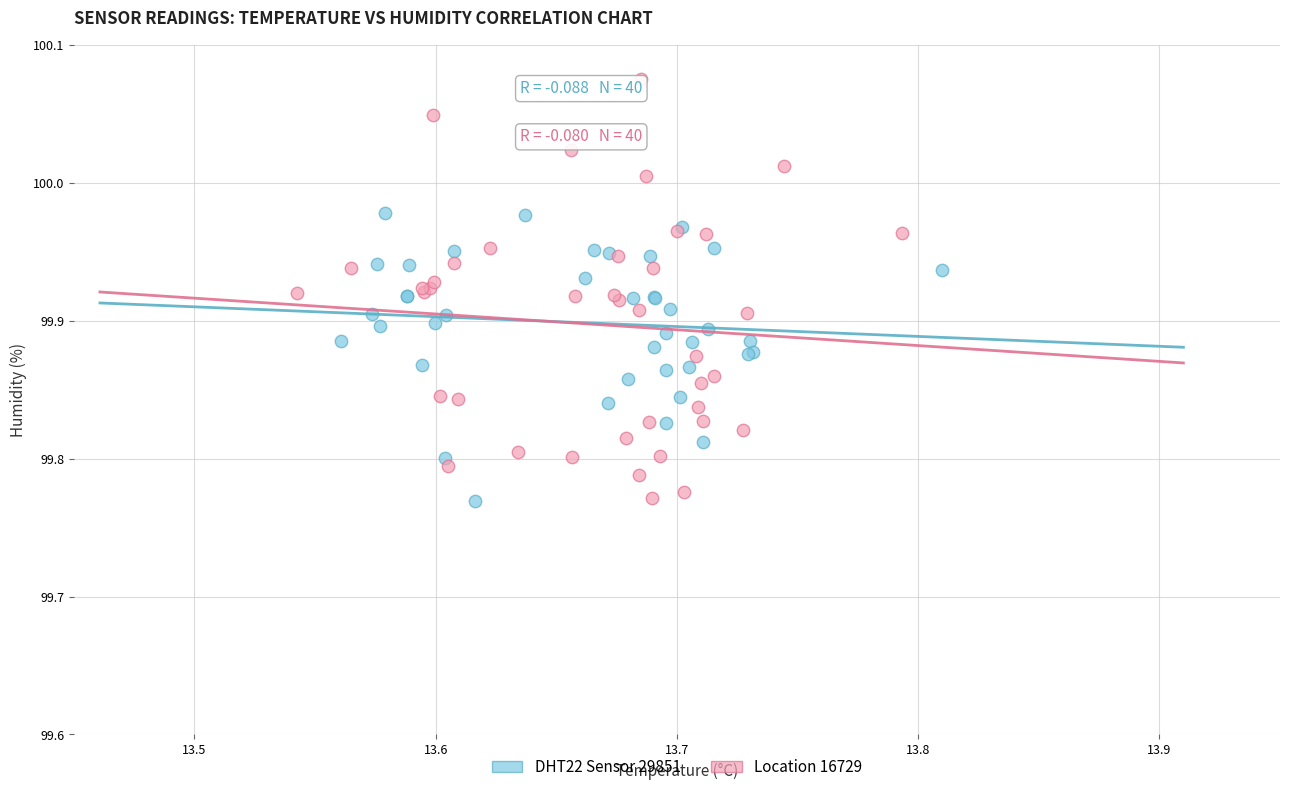

Which series has the widest spread of Y values?

Location 16729